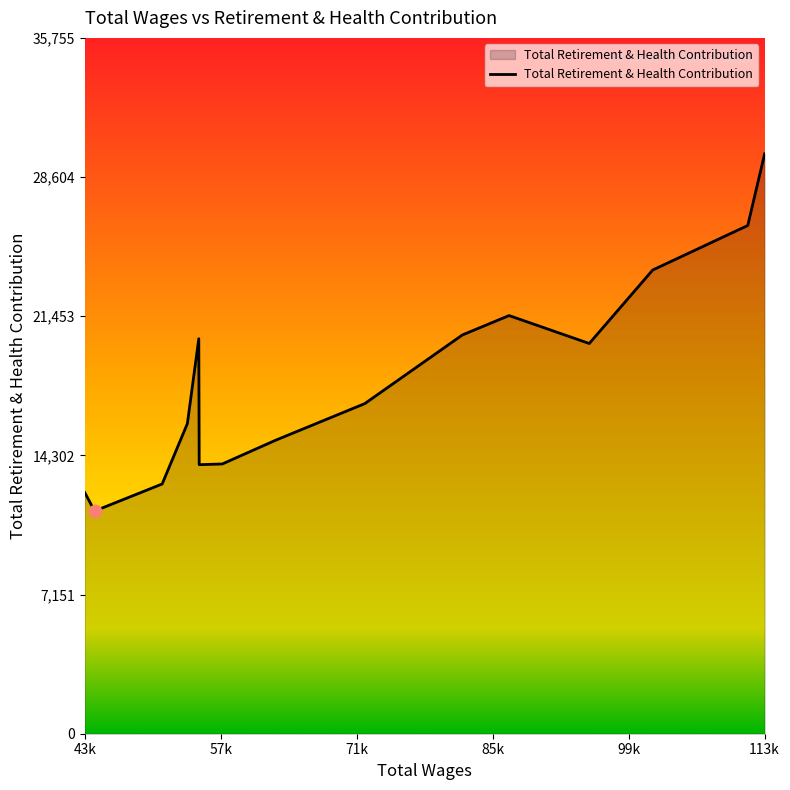

What is the difference between the maximum and minimum values?

18353